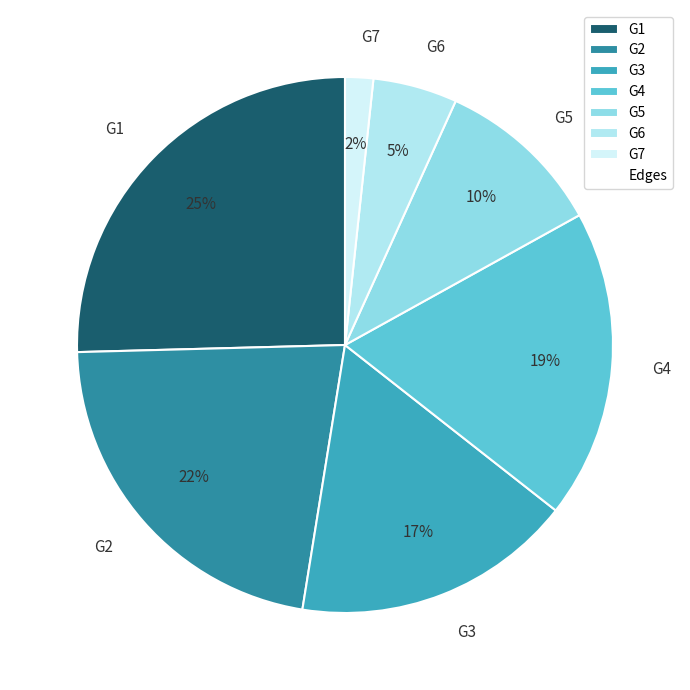

Approximately how many times larger is the value at G7 compared to G1?

0.1